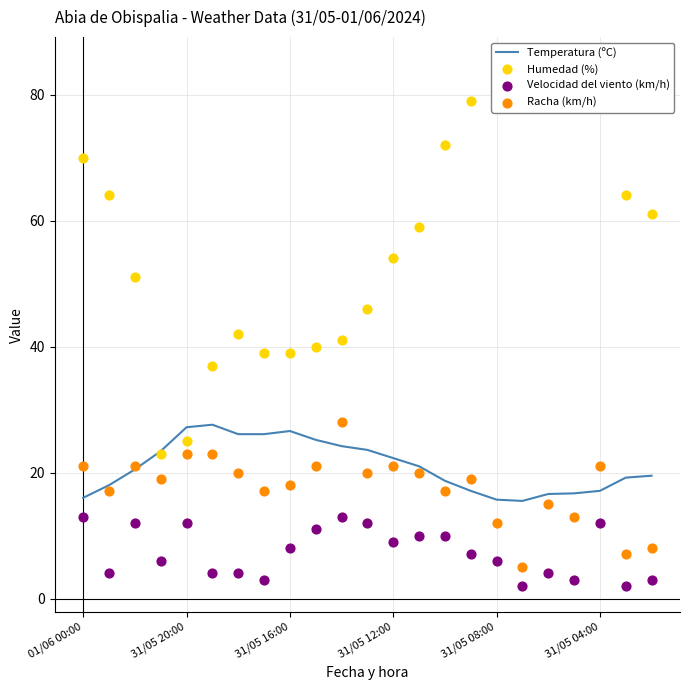

Is the value of Humedad (%) at 10 greater than the value of Racha (km/h) at 22?

Yes